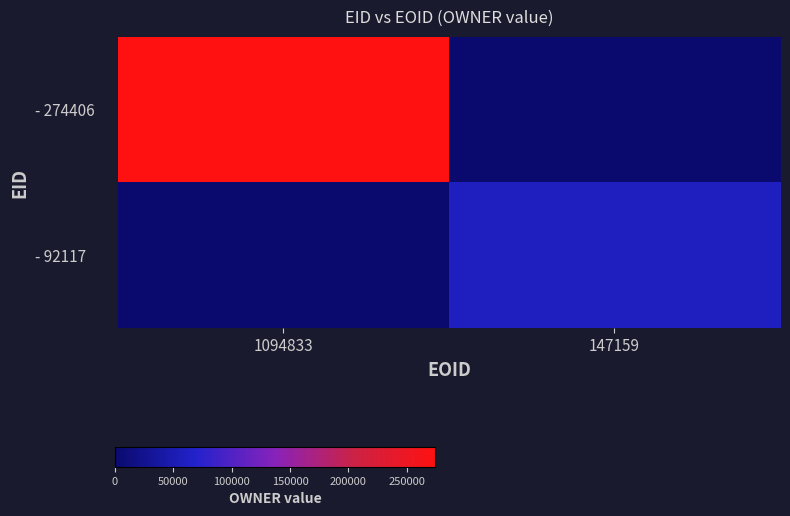

Reading left to right, what are all the values shown in this chart?

- 274406: 1094833=274215	147159=0
- 92117: 1094833=0	147159=60586